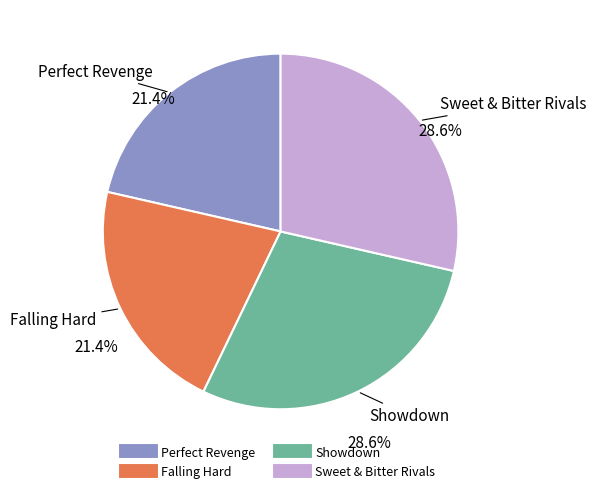

Which has a higher value, Showdown or Perfect Revenge?

Showdown